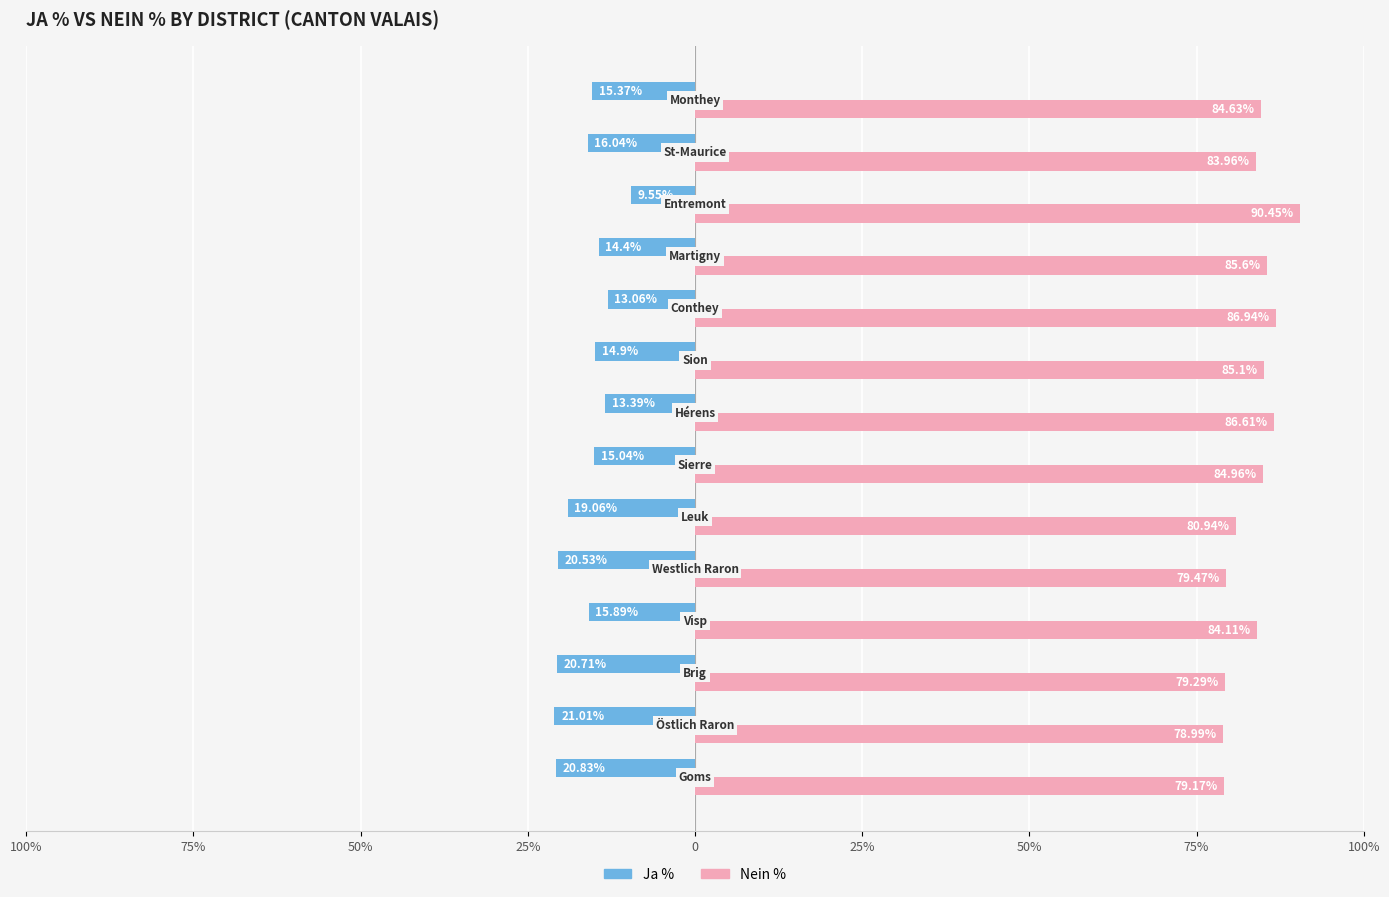

Rank the series by their maximum value, from highest to lowest.

Nein %, Ja %